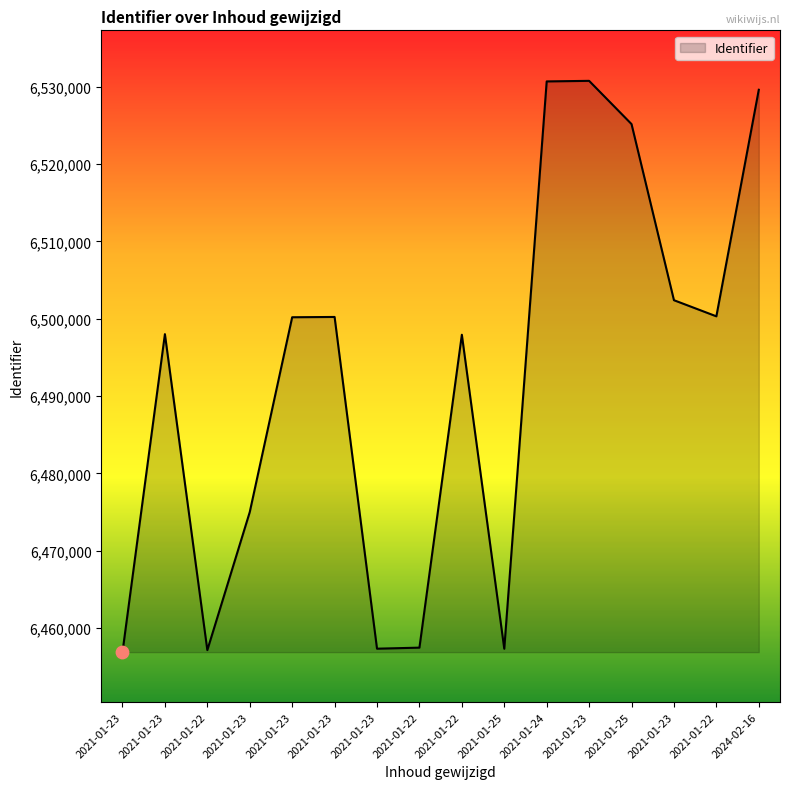

Approximately how many times larger is the value at 2021-01-22 compared to 2021-01-23?

1.0